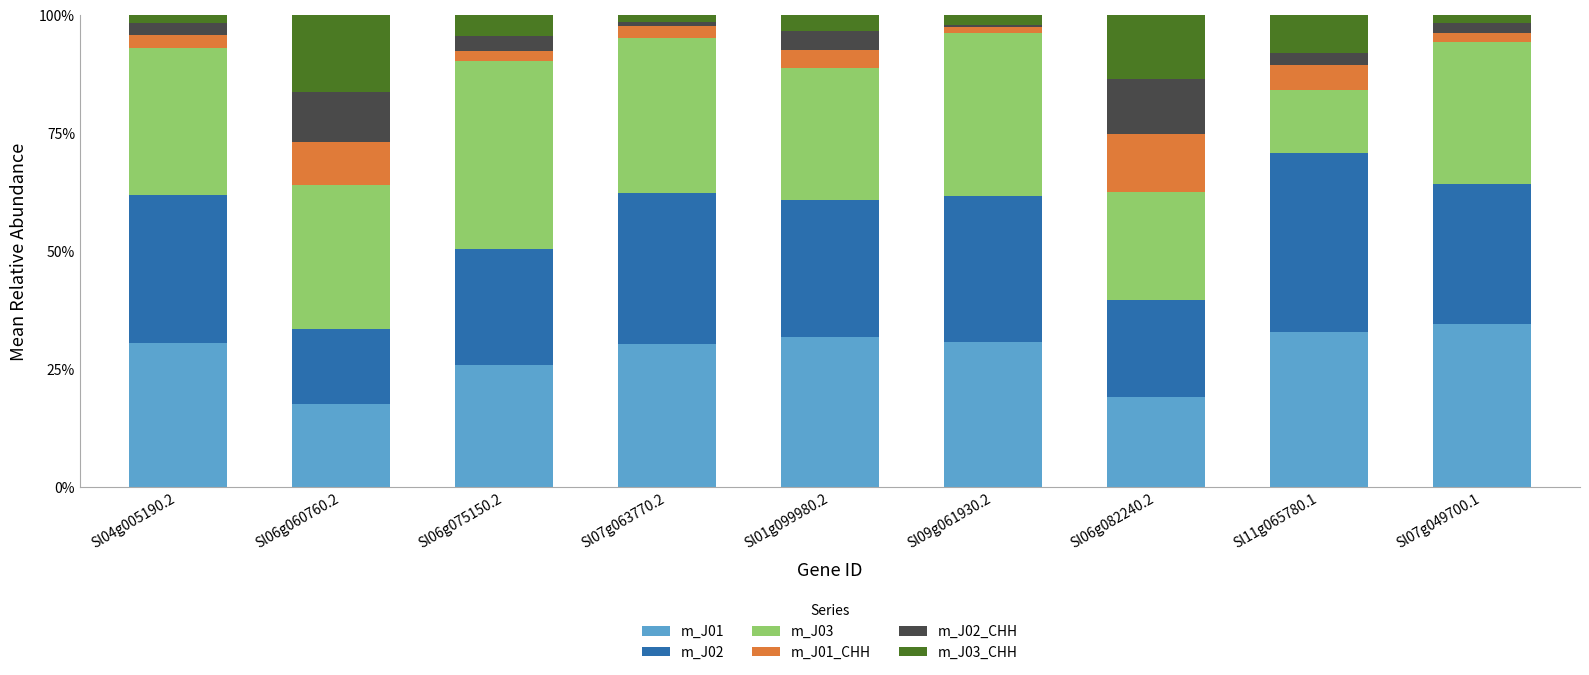

Between Sl01g099980.2 and Sl09g061930.2, which is larger?

Sl01g099980.2